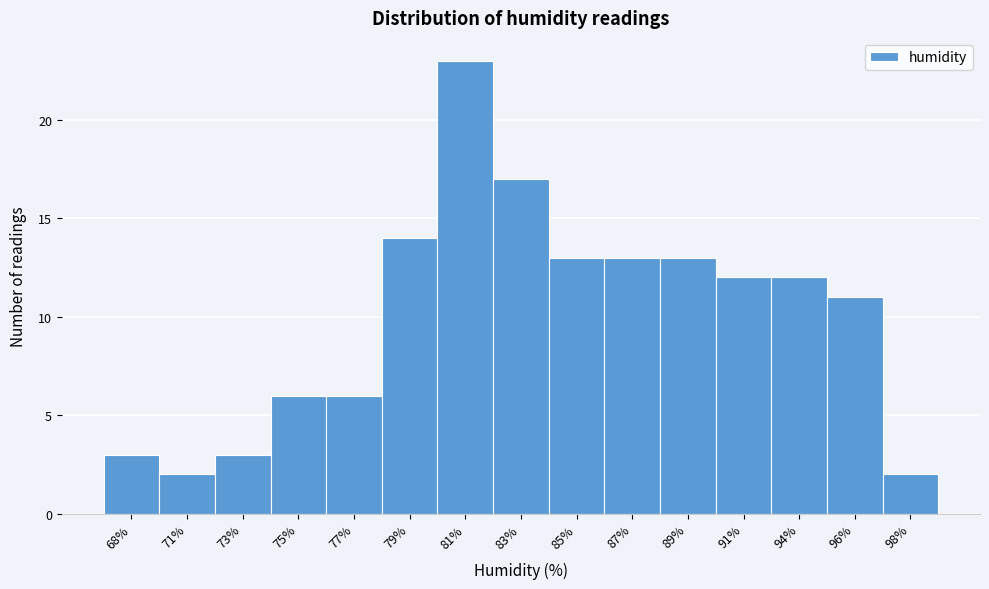

Reading right to left, transcribe all the data shown in this chart.

2	11	12	12	13	13	13	17	23	14	6	6	3	2	3